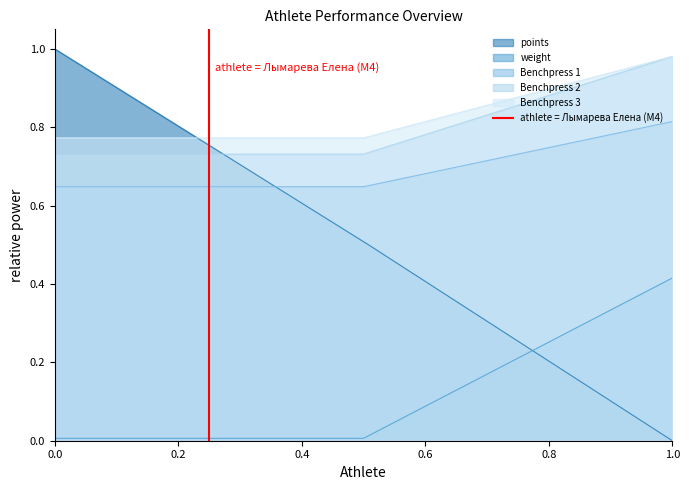

Count the values in the range 0 to 1.

2